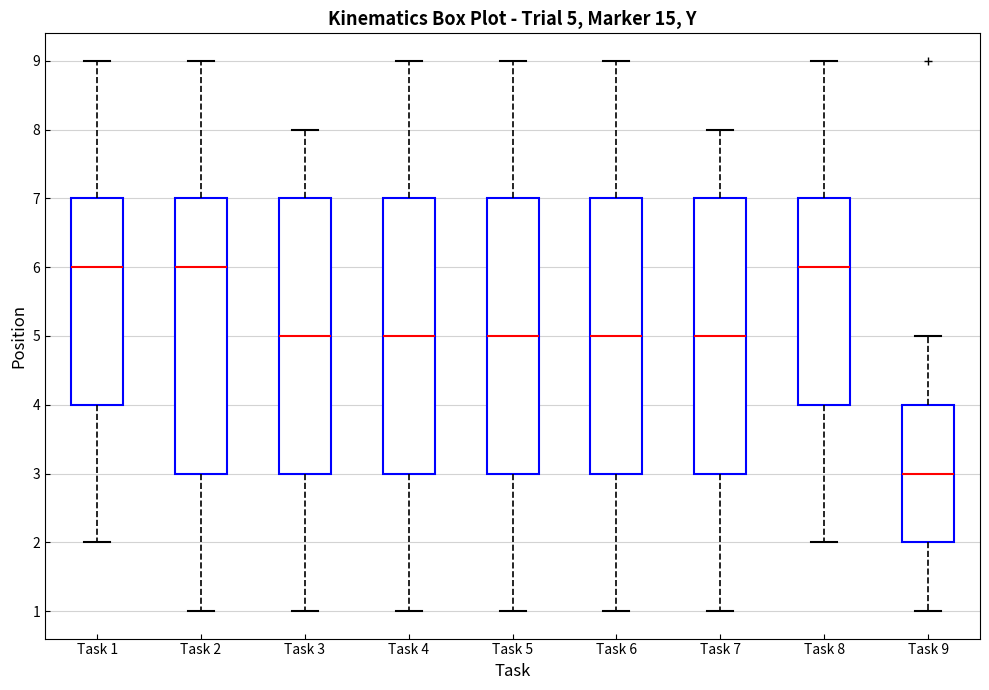

Which box has the lowest median line?

Task 9